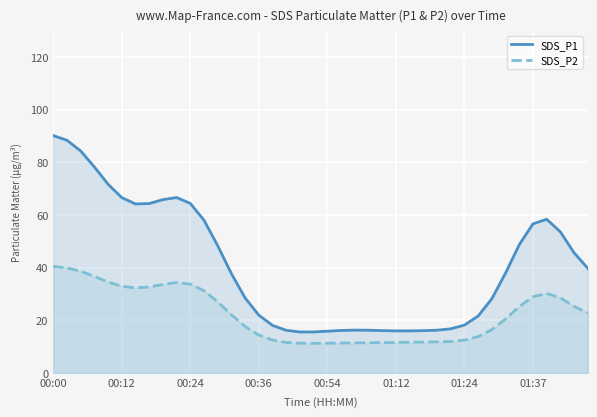

How many interior local valleys does the SDS_P2 series have?

2